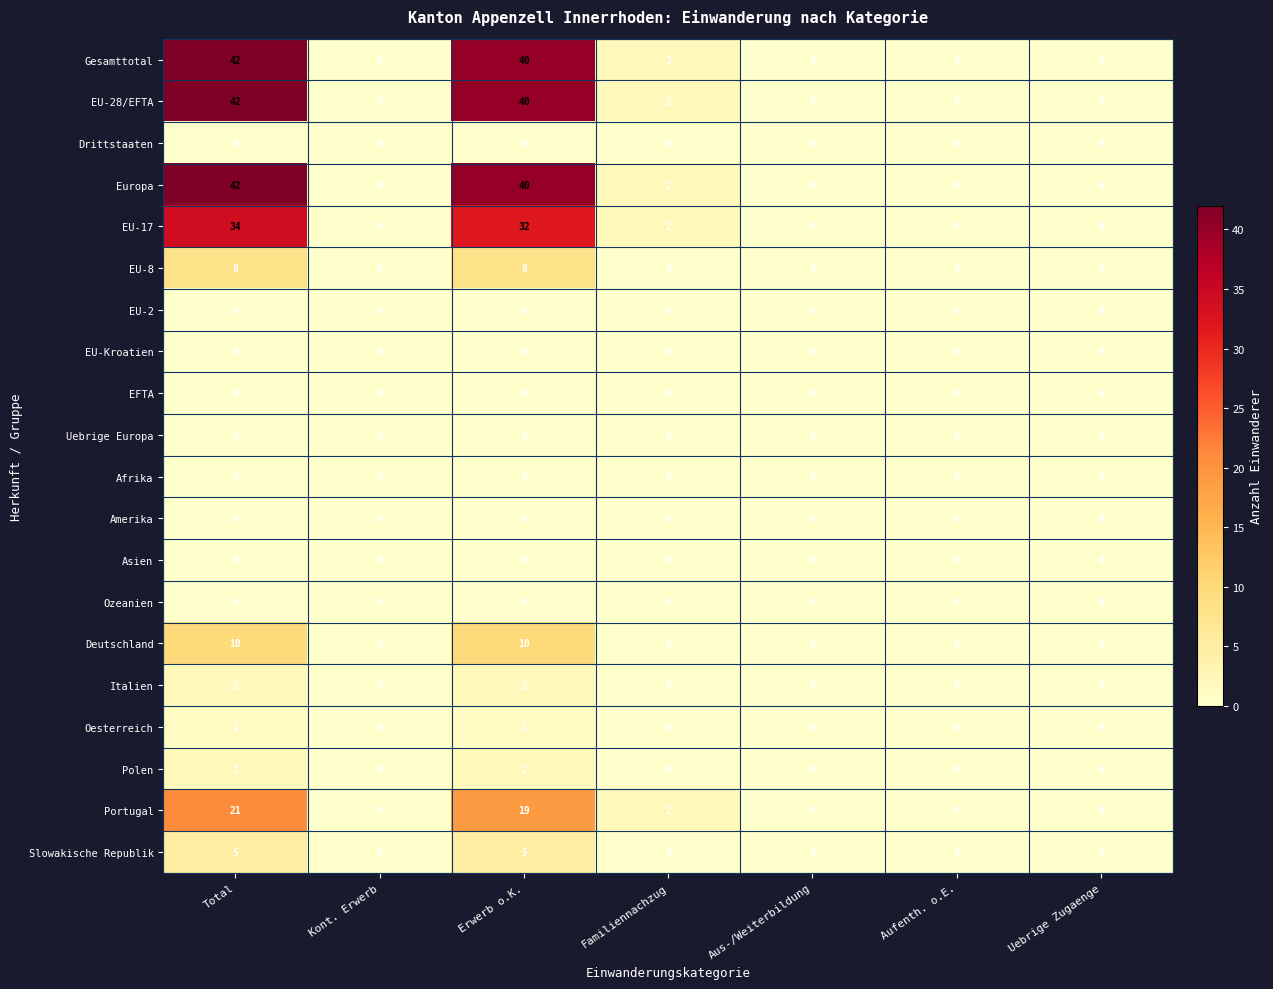

Which label corresponds to the largest value in the chart?

Total